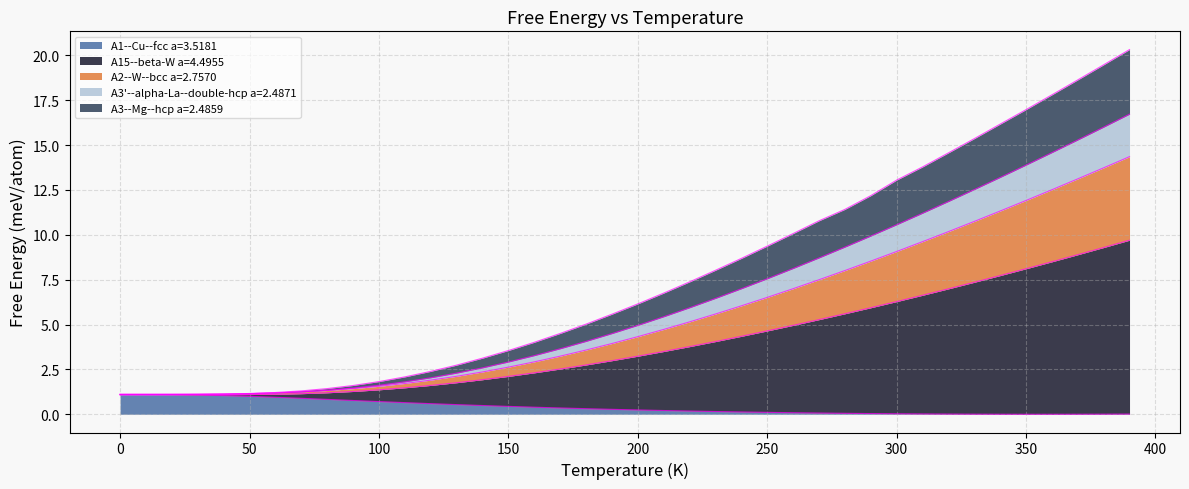

What is the difference between the maximum and minimum values in the A2--W--bcc a=2.7570 series?

13.3